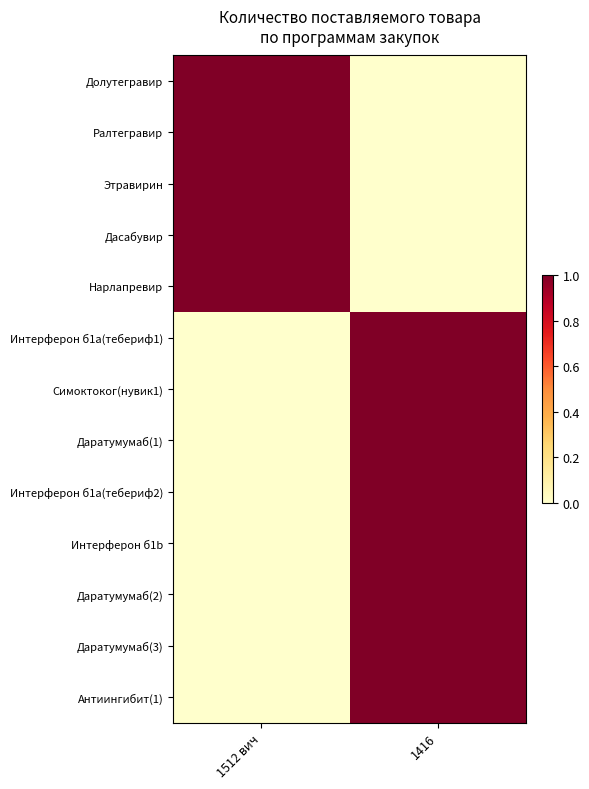

Between 1512 вич and 1416, which series saw the biggest shift?

Долутегравир